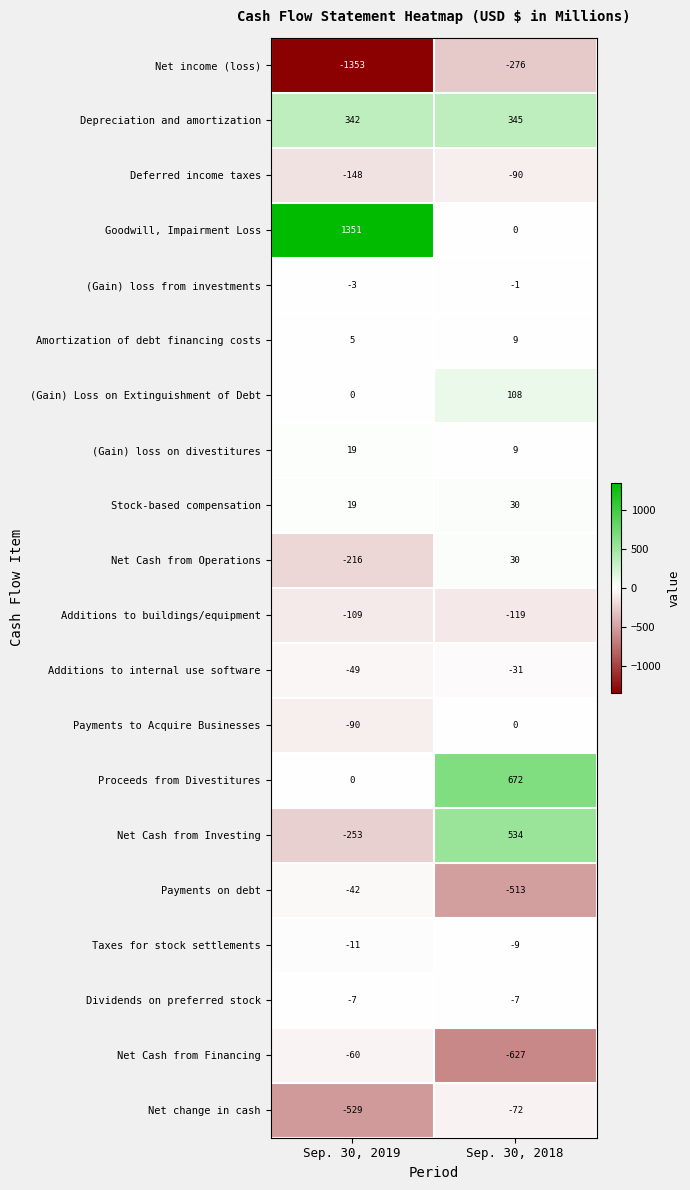

Which series has the largest total across all categories?

Goodwill, Impairment Loss